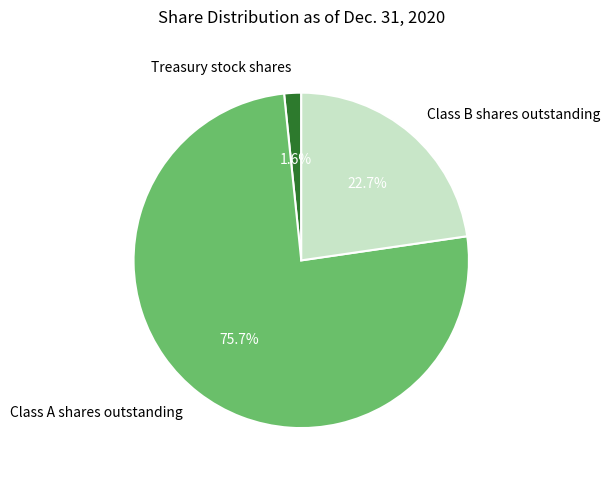

Is it true that Class A shares outstanding is 76% of the pie?

True